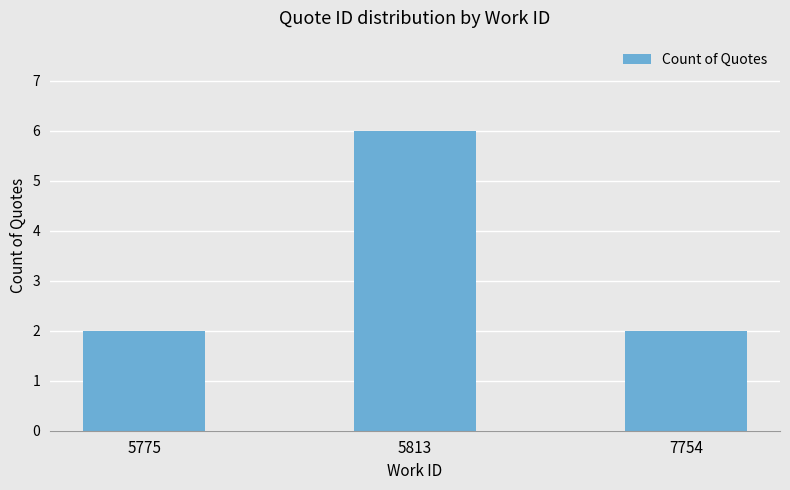

What is the greatest value displayed?

6